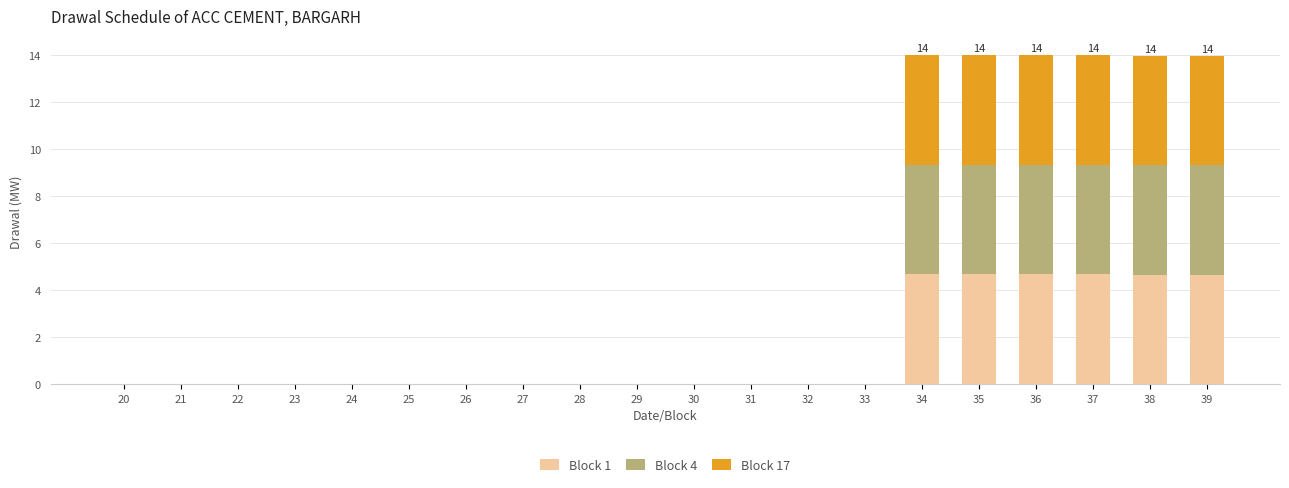

What is the sum of all Block 1 values?

28.0